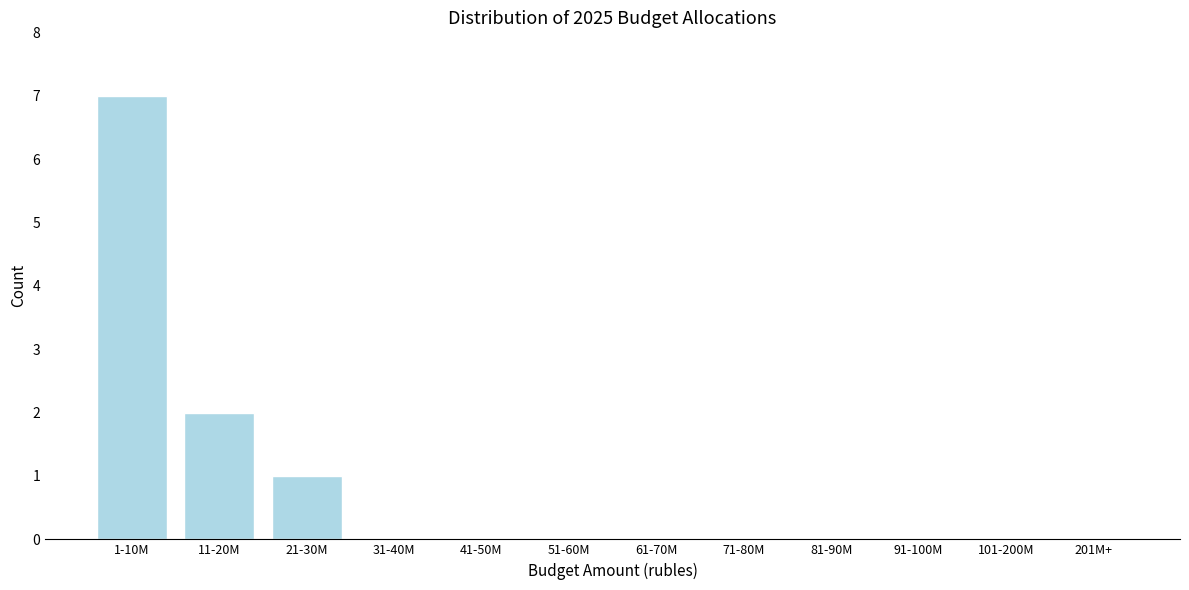

Reading left to right, transcribe all the data shown in this chart.

1-10M=7	11-20M=2	21-30M=1	31-40M=0	41-50M=0	51-60M=0	61-70M=0	71-80M=0	81-90M=0	91-100M=0	101-200M=0	201M+=0